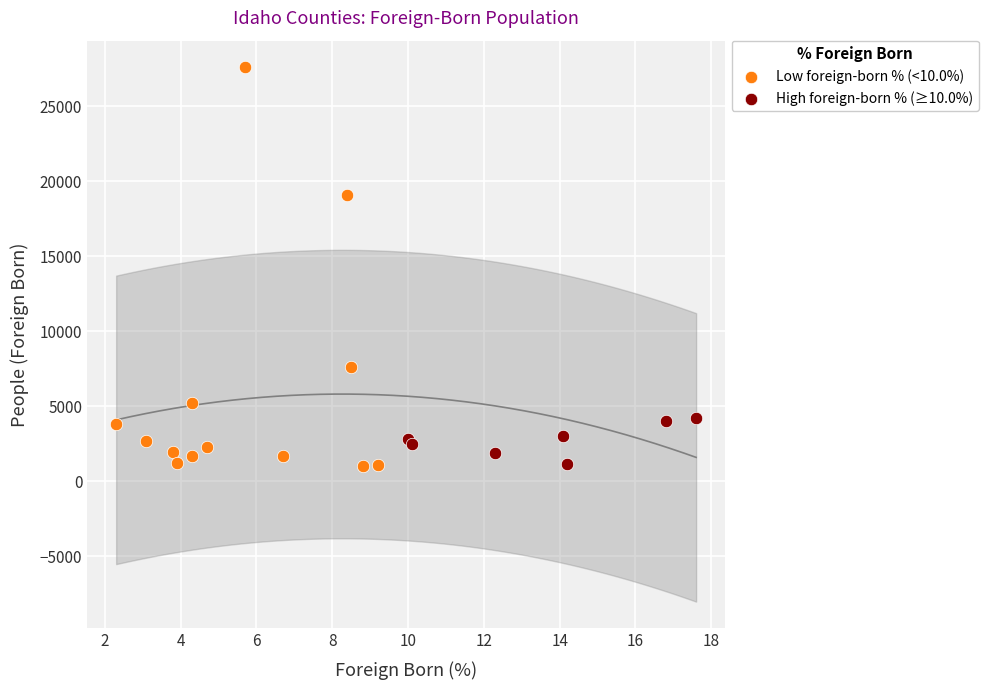

Which series reaches the maximum Y coordinate?

Low foreign-born % (<10.0%)